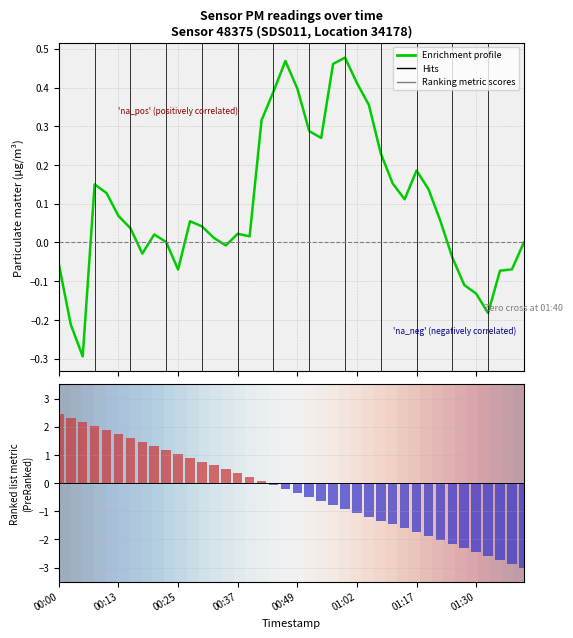

Where does the Ranking metric scores series first go above 0?

00:00